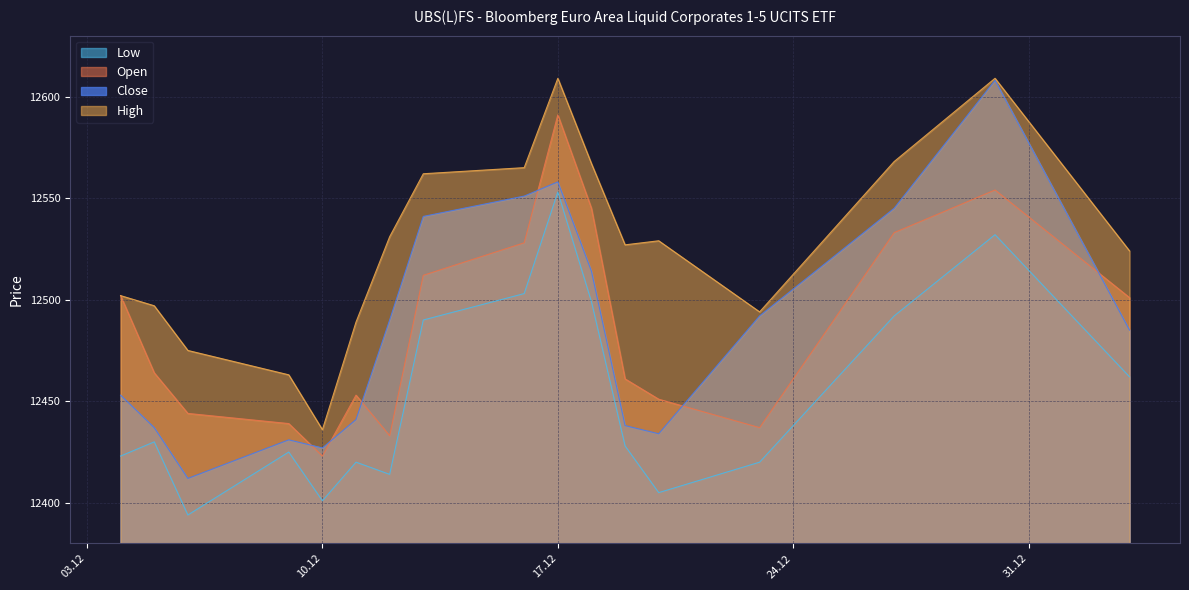

What is the smallest value displayed?

12394